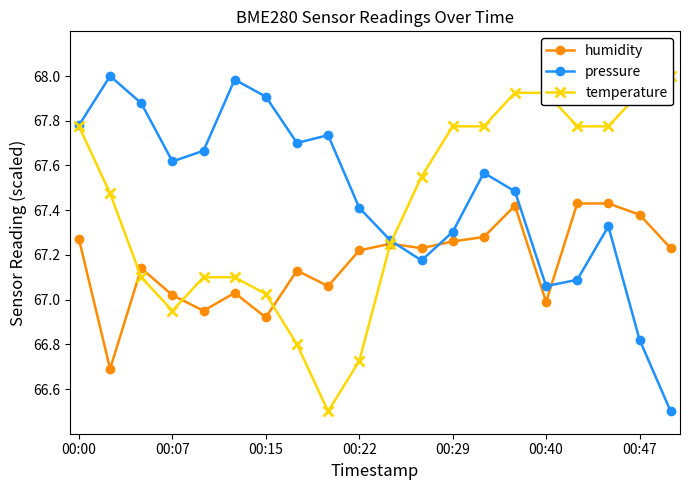

What is the total value across all series at 13?

202.6